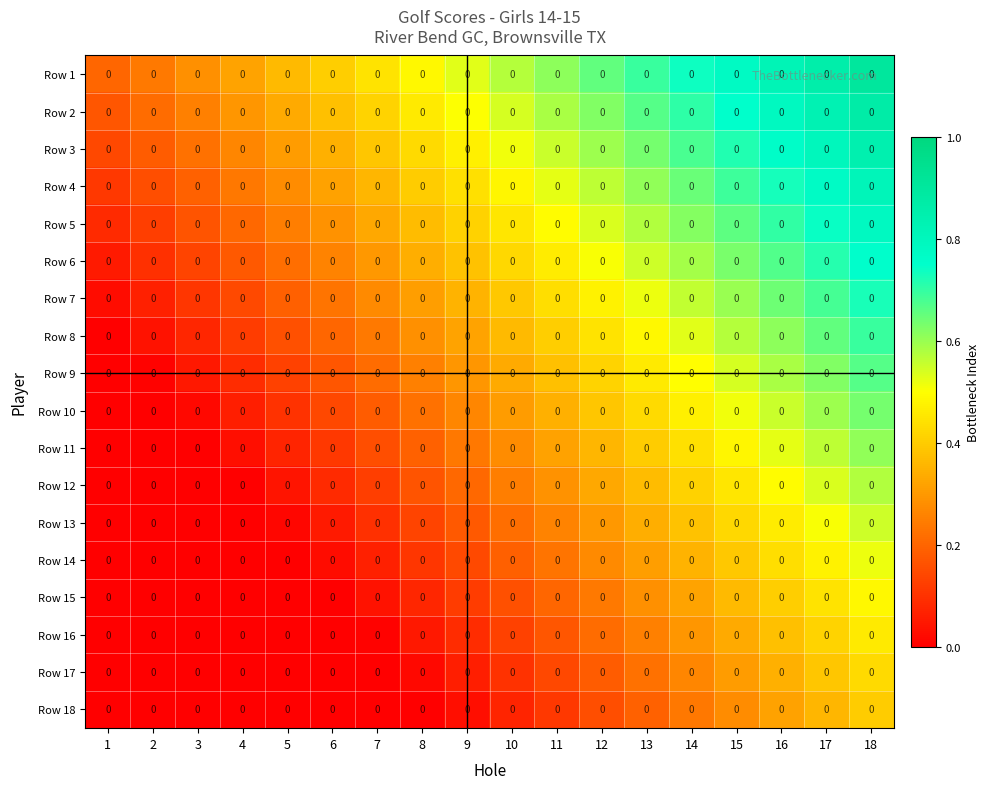

The Row 16 series shows 0.4 at 16. True or false?

True